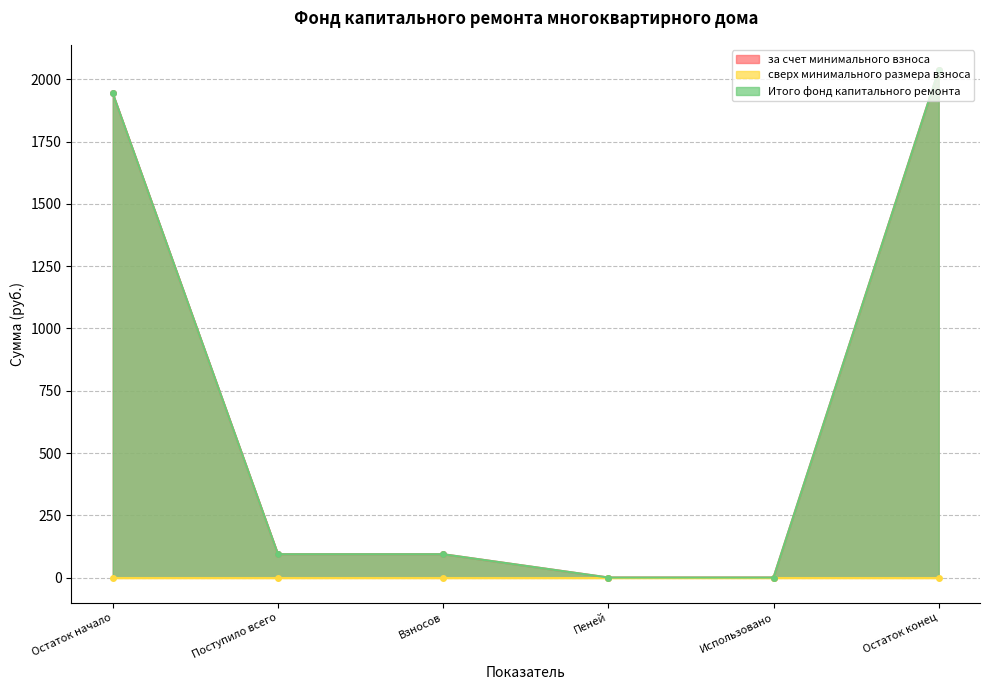

Which series changed the most between Взносов and Пеней?

за счет минимального взноса